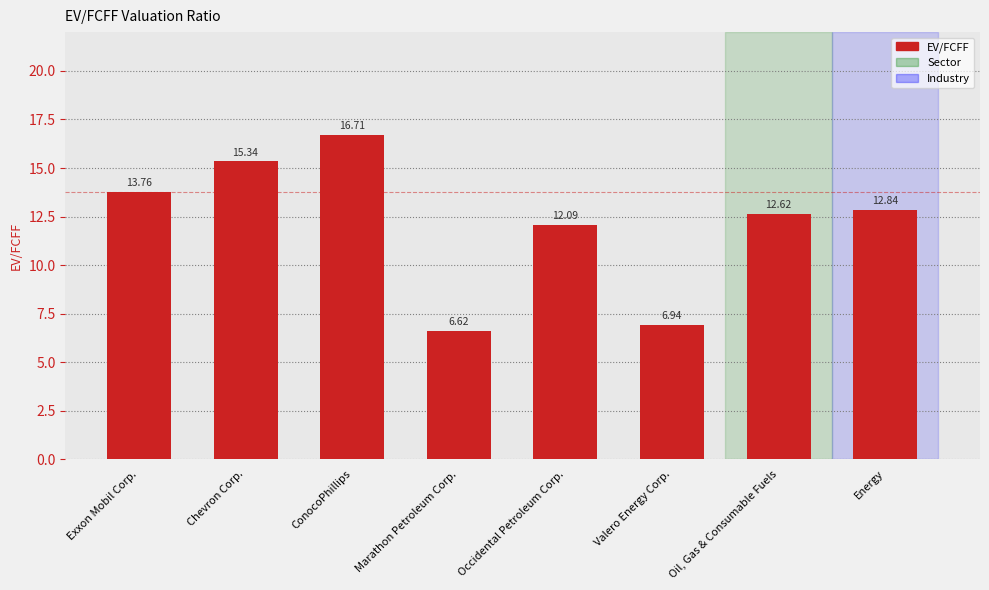

What is the label of the 6th bar from the right?

ConocoPhillips